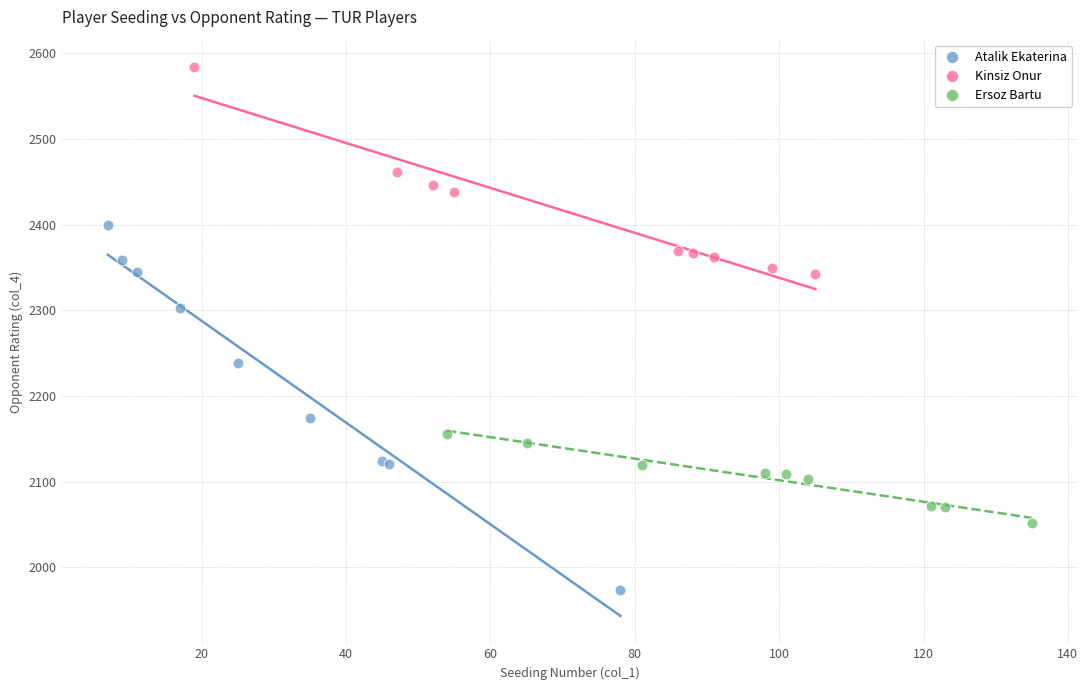

Which series reaches the minimum Y coordinate?

Atalik Ekaterina